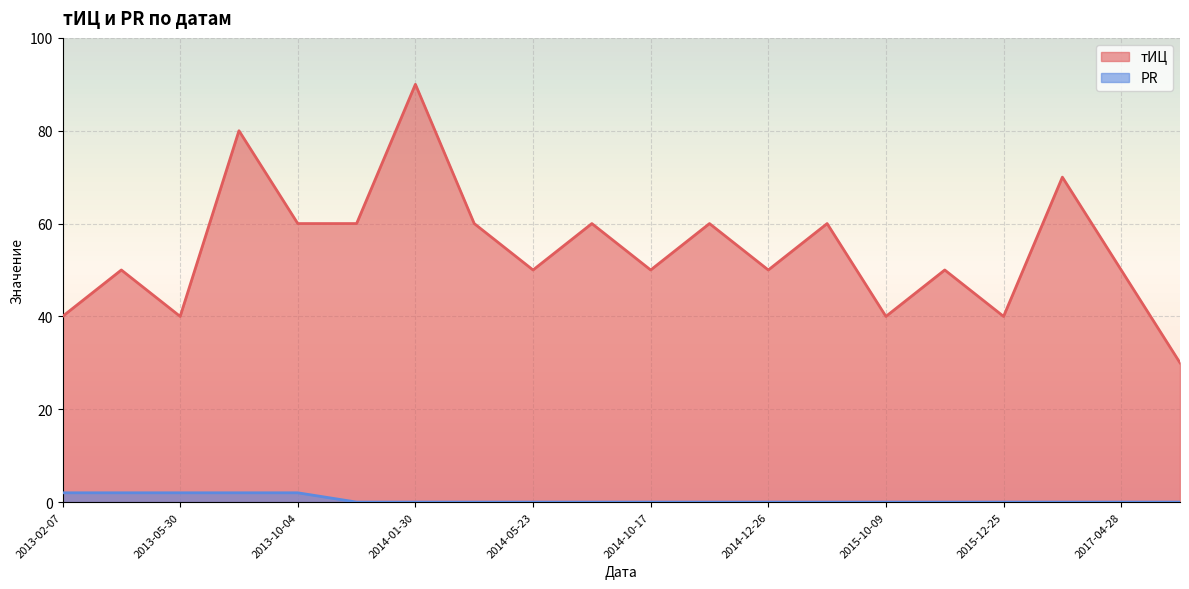

The value of PR at 2014-10-17 is -1. True or false?

False